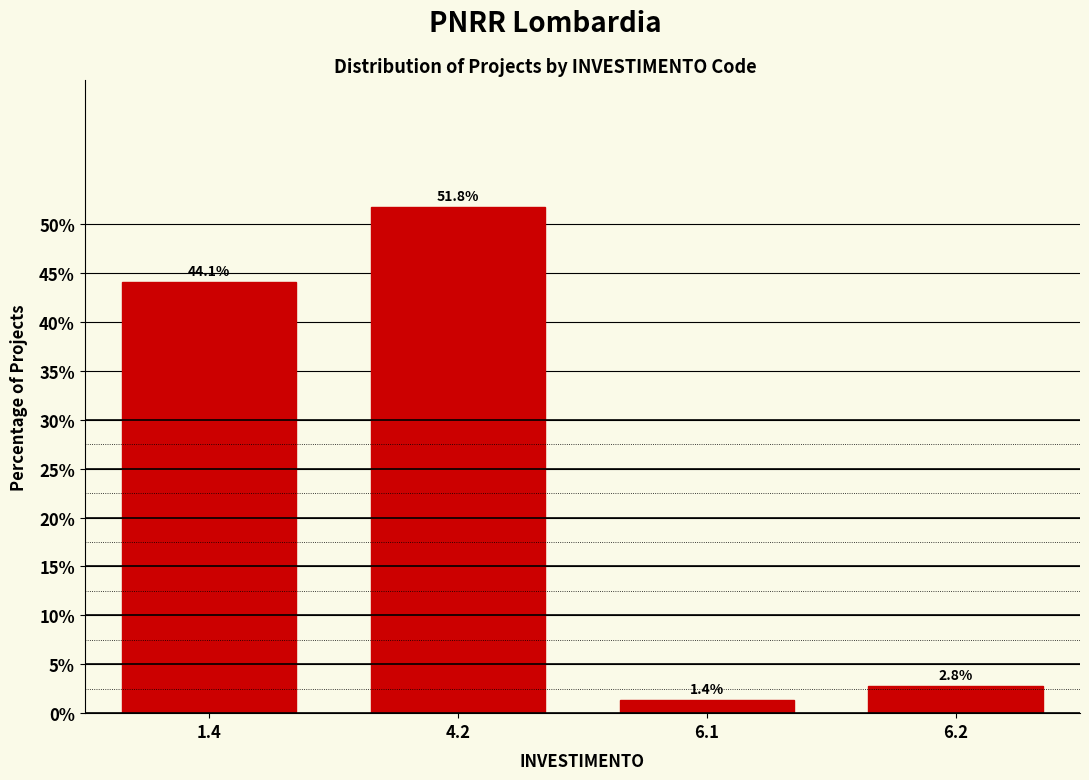

Reading right to left, list all the values displayed in this chart.

6.2=2.8	6.1=1.4	4.2=51.8	1.4=44.1